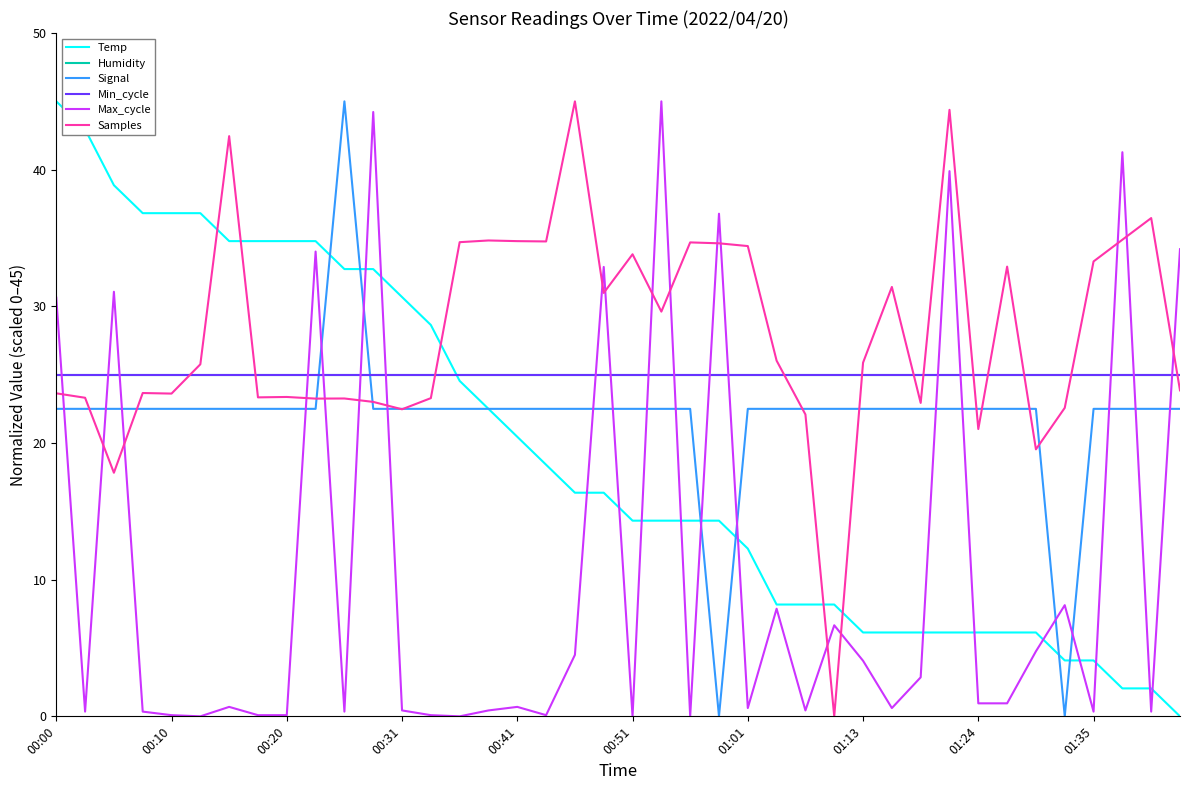

Is this an area chart (filled region under the line)?

No